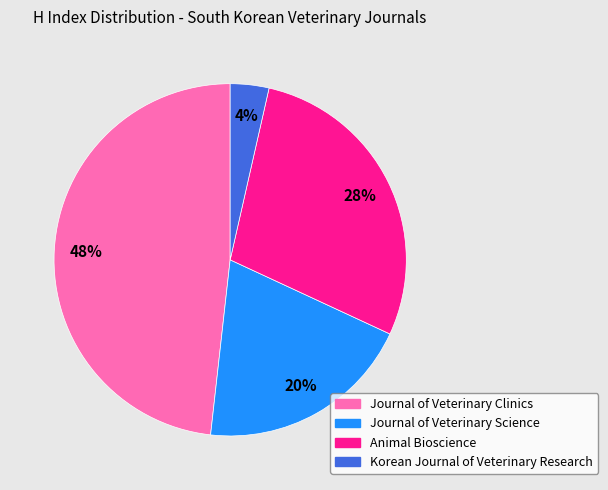

Between Journal of Veterinary Science and Animal Bioscience, which is larger?

Animal Bioscience